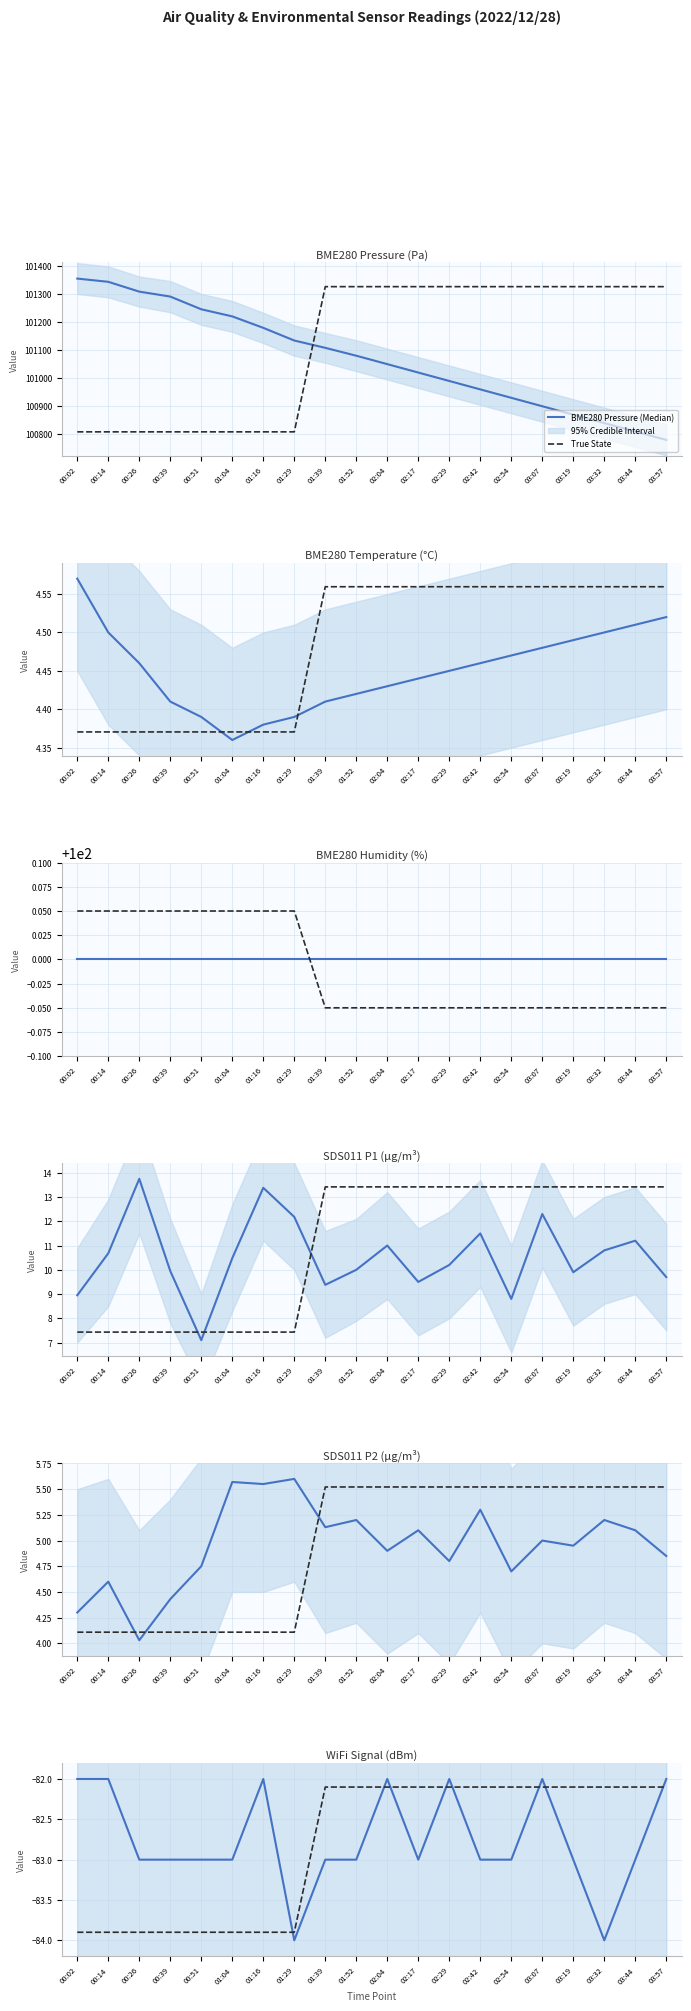

In SDS_P2, how many points are higher than both neighbors (excluding endpoints)?

8